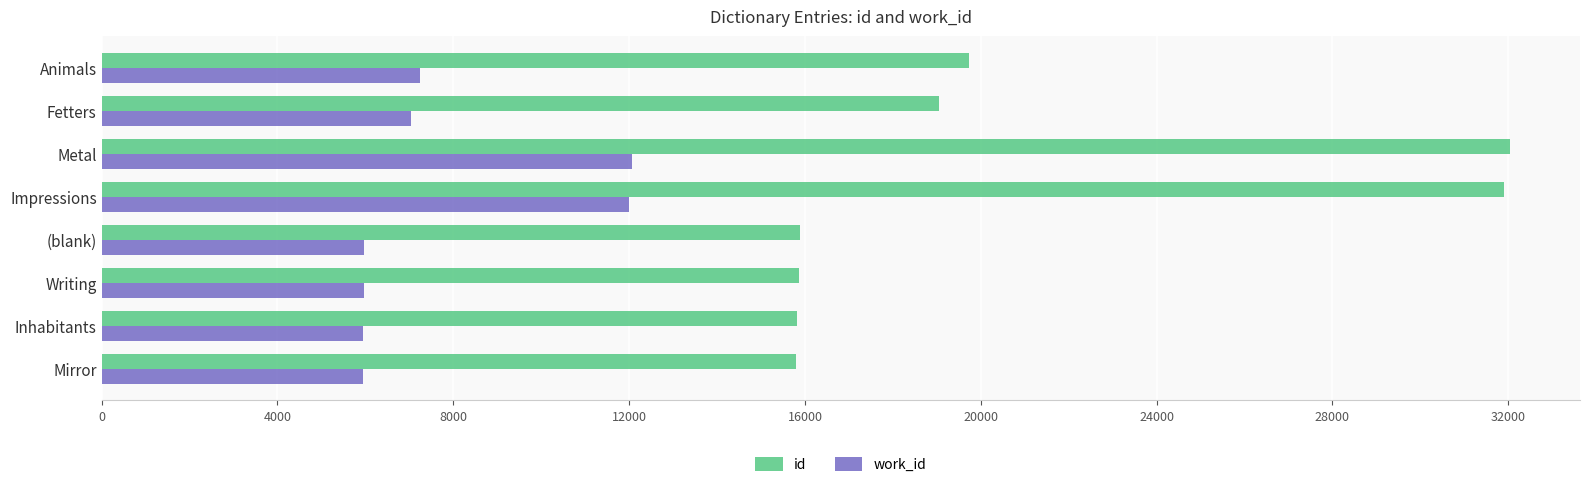

Is it true that id equals 15885 at (blank)?

True